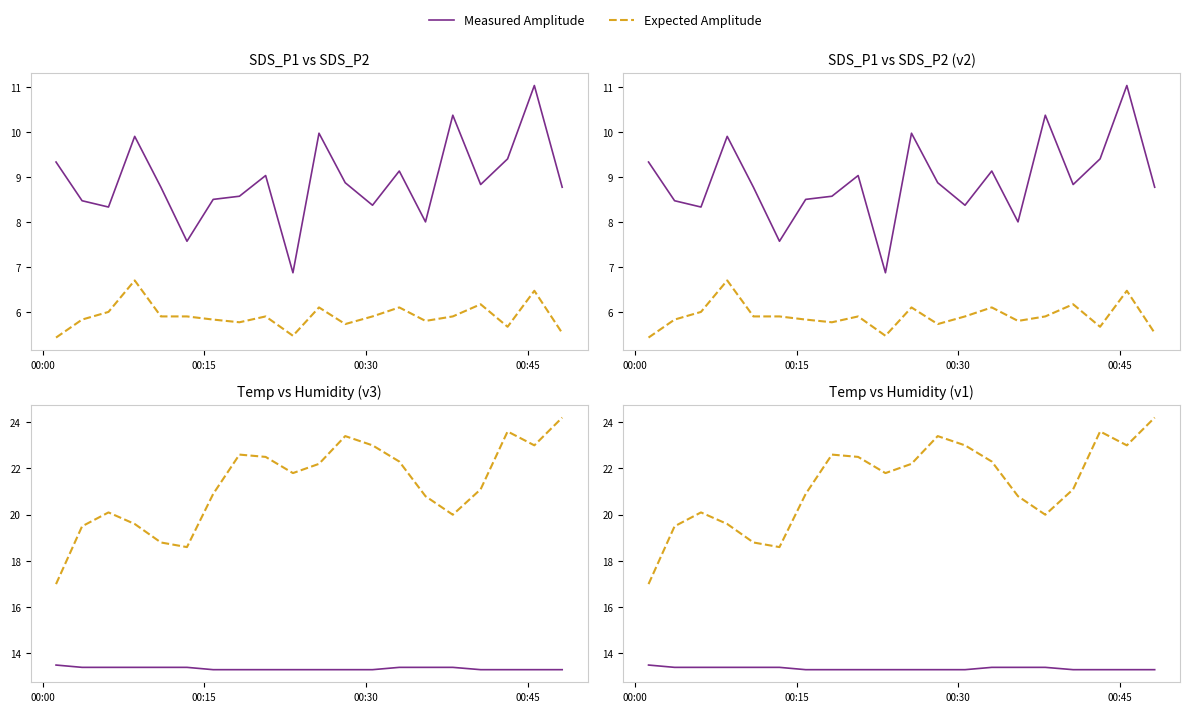

True or false: Measured Amplitude and Expected Amplitude intersect in this chart.

False